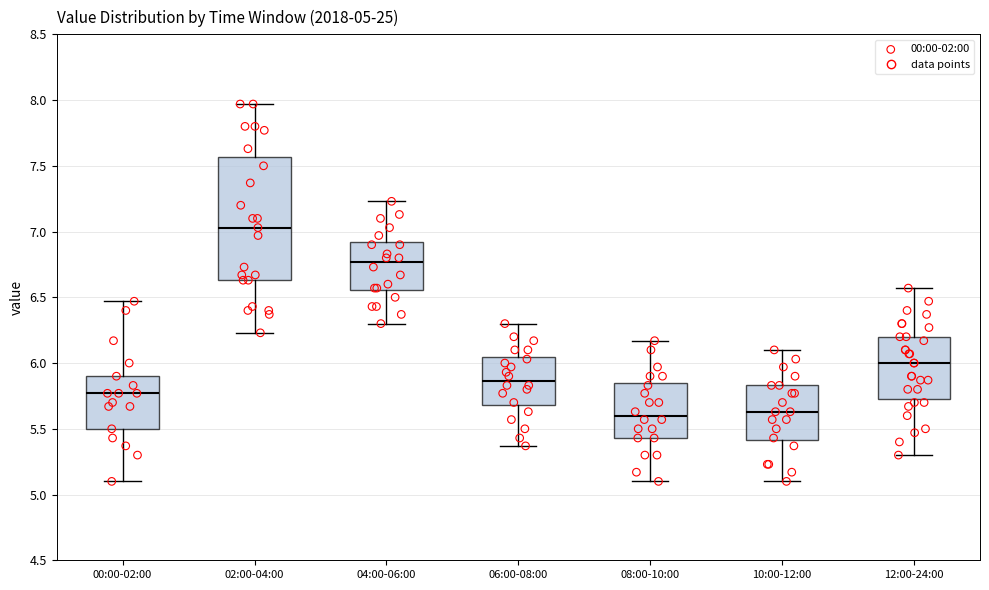

Comparing the boxes themselves (not the whiskers), which one is the tallest?

02:00-04:00